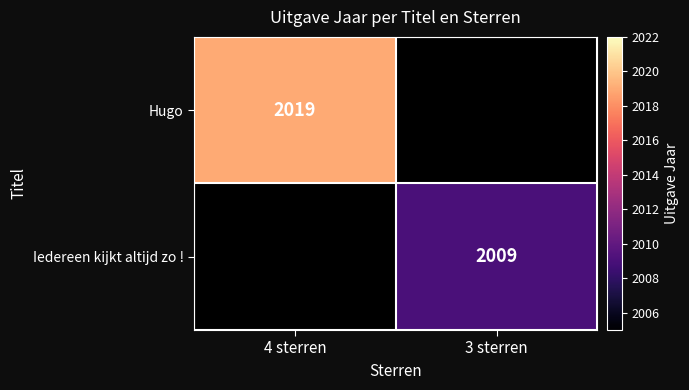

Count the number of categories in the chart.

2